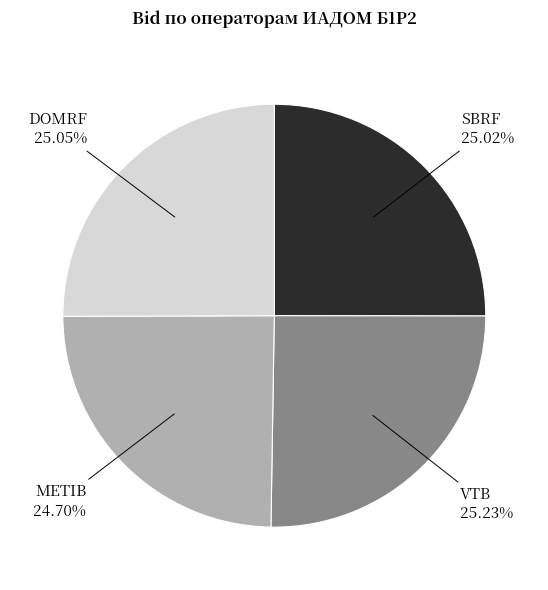

Is there any slice that represents more than half of the pie?

No